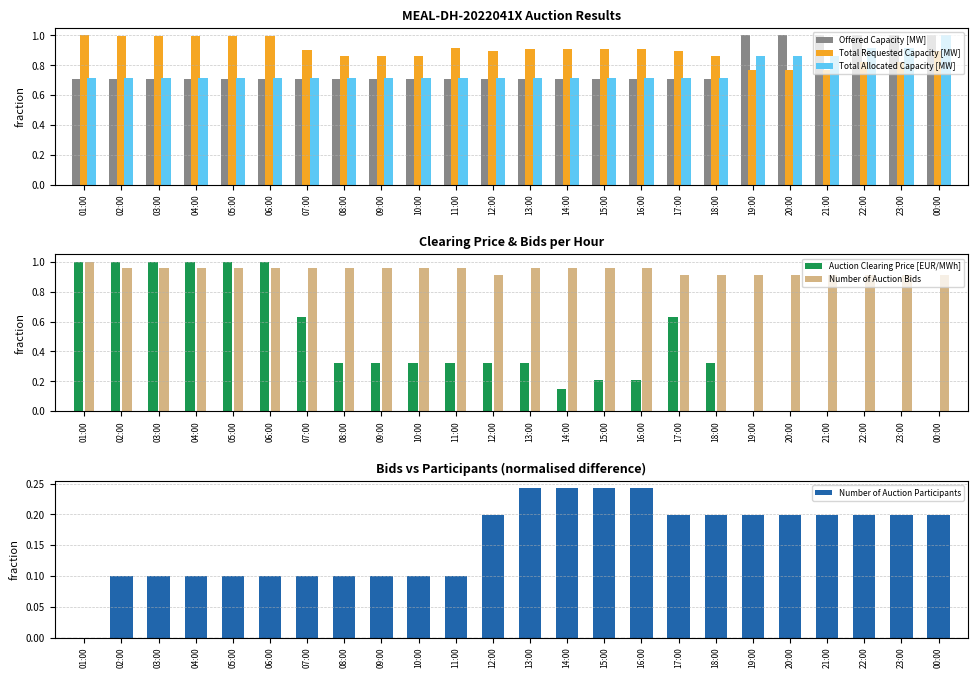

At which category is the sum across all series the highest?

02:00